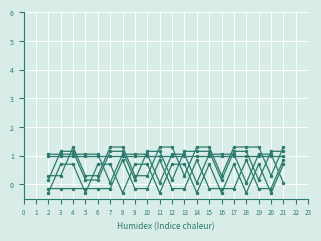

Reading right to left, list all the values displayed in this chart.

Commercial Banks: 1.0	1.0	1.0	1.0	1.0	1.0	1.0	1.0	1.0	1.0	1.0	1.0	1.0	1.0	1.0	1.0	1.0	1.0	1.0	1.0
Other Banks: 1.1	1.1	0.1	1.1	1.1	0.1	1.1	1.1	1.1	0.1	1.1	1.1	0.1	1.1	1.1	0.1	0.1	1.1	1.1	0.1
Fin. Cooperatives: 1.3	0.3	1.3	1.3	1.3	0.3	1.3	1.3	0.3	1.3	1.3	0.3	0.3	1.3	1.3	0.3	0.3	1.3	0.3	0.3
ODTIs: 0.8	-0.1	-0.1	0.8	-0.1	-0.1	-0.1	0.8	-0.1	-0.1	0.8	-0.1	-0.1	0.8	-0.1	-0.1	-0.1	-0.1	-0.1	-0.1
CCPs: 0.7	-0.3	0.7	-0.3	0.7	-0.3	0.7	-0.3	0.7	0.7	-0.3	0.7	0.7	-0.3	0.7	0.7	-0.3	0.7	0.7	-0.3
NBEIs: 0.1	1.1	1.1	0.1	1.1	1.1	1.1	0.1	1.1	1.1	0.1	1.1	1.1	1.1	0.1	1.1	1.1	1.1	1.1	1.1